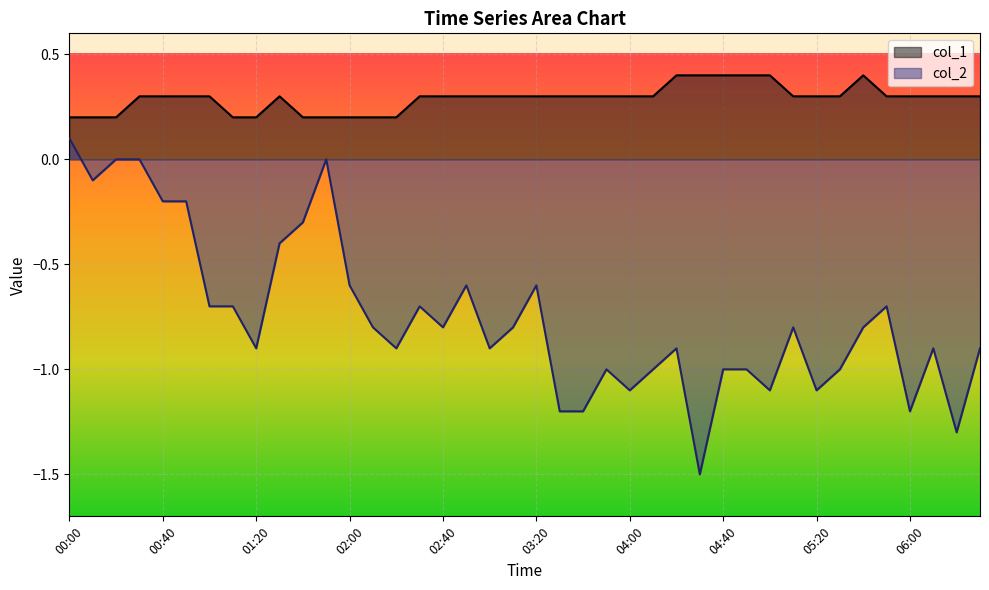

At how many categories does at least one series exceed 0?

40